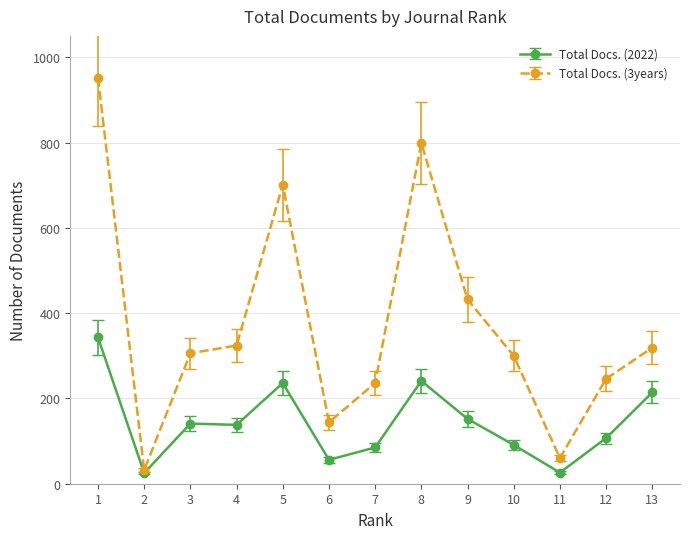

How many lines are shown in the chart?

2